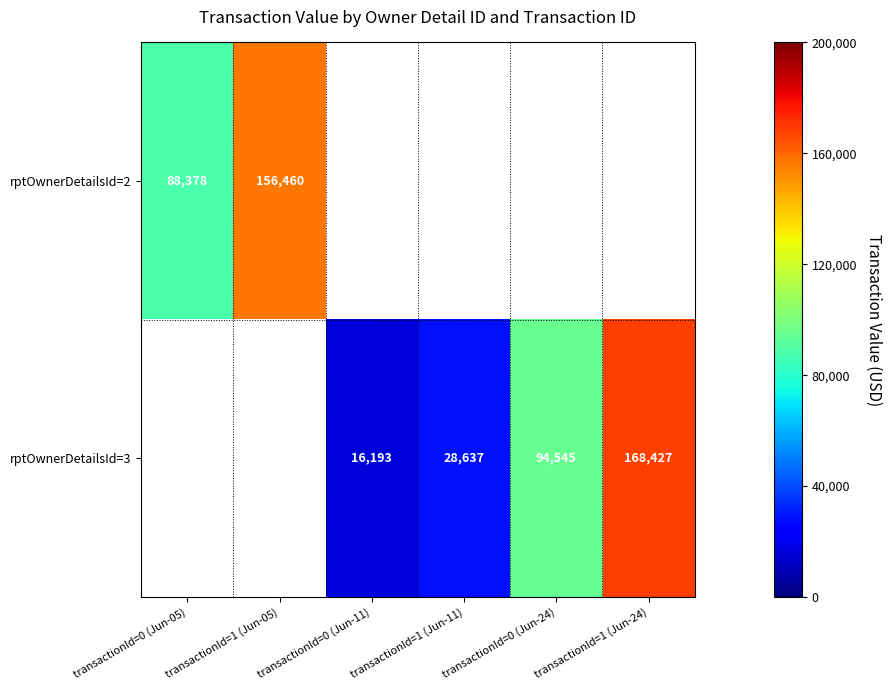

True or false: rptOwnerDetailsId=3 has a value of 16193 at transactionId=0 (Jun-11).

True